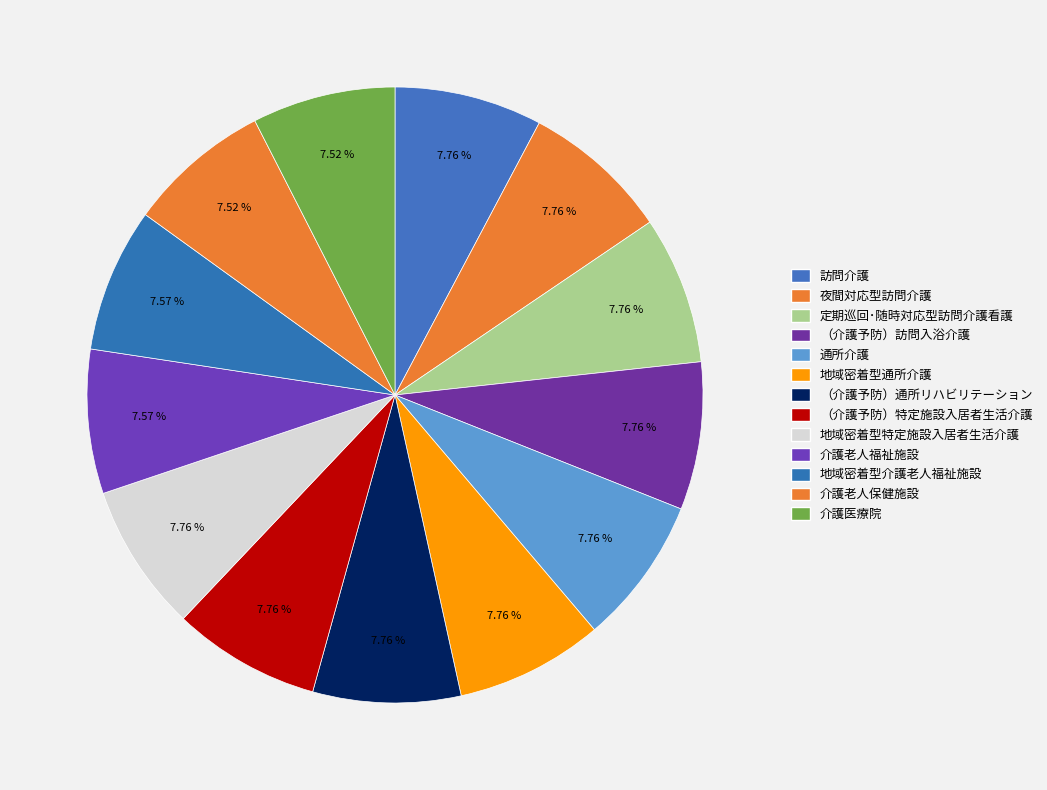

Is there a majority slice in this chart?

No